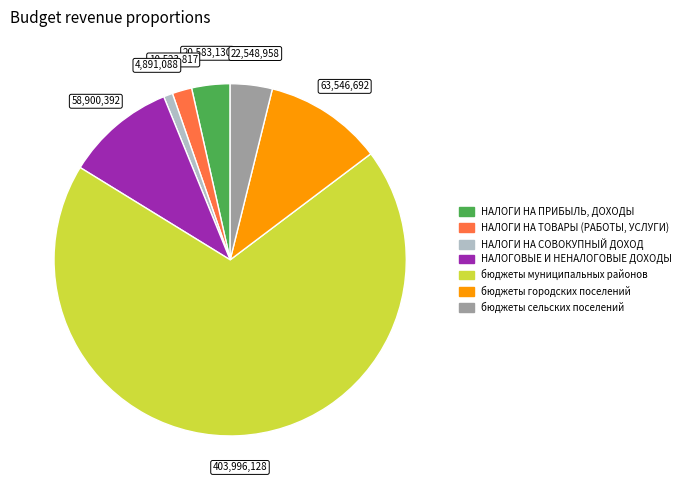

Rank the categories by value from lowest to highest.

НАЛОГИ НА СОВОКУПНЫЙ ДОХОД, НАЛОГИ НА ТОВАРЫ (РАБОТЫ, УСЛУГИ), НАЛОГИ НА ПРИБЫЛЬ, ДОХОДЫ, бюджеты сельских поселений, НАЛОГОВЫЕ И НЕНАЛОГОВЫЕ ДОХОДЫ, бюджеты городских поселений, бюджеты муниципальных районов